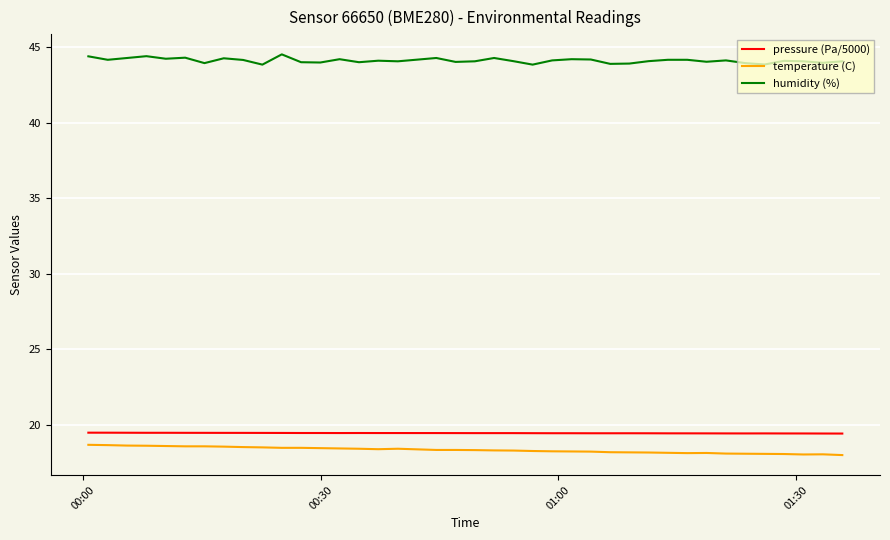

True or false: temperature (C) and pressure (Pa/5000) cross at least once.

False